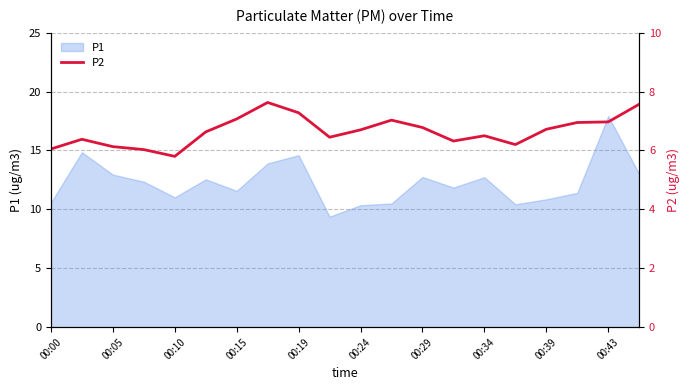

What is the minimum value for P1?

9.4